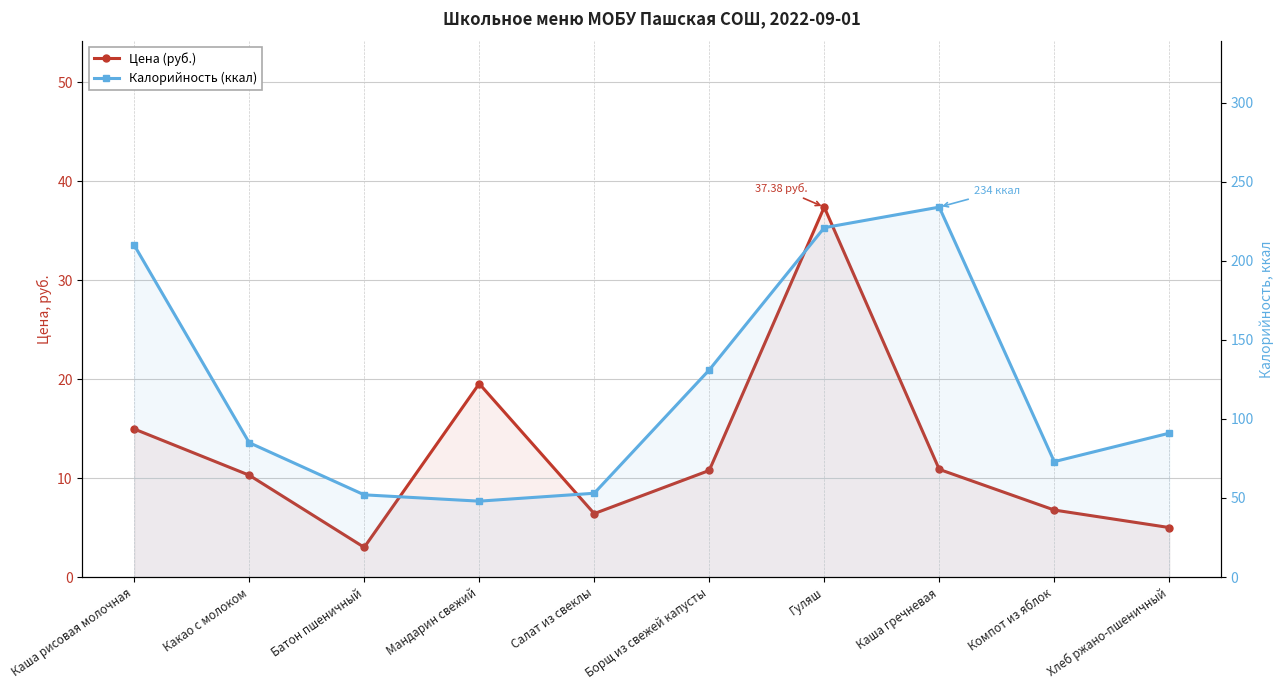

Reading right to left, transcribe all the data shown in this chart.

Цена (руб.): Хлеб ржано-пшеничный=5.0	Компот из яблок=6.8	Каша гречневая=10.9	Гуляш=37.4	Борщ из свежей капусты=10.8	Салат из свеклы=6.4	Мандарин свежий=19.5	Батон пшеничный=3.0	Какао с молоком=10.3	Каша рисовая молочная=15.0
Калорийность (ккал): Хлеб ржано-пшеничный=91.0	Компот из яблок=73.0	Каша гречневая=234.0	Гуляш=221.0	Борщ из свежей капусты=131.0	Салат из свеклы=53.0	Мандарин свежий=48.0	Батон пшеничный=52.0	Какао с молоком=85.0	Каша рисовая молочная=210.0